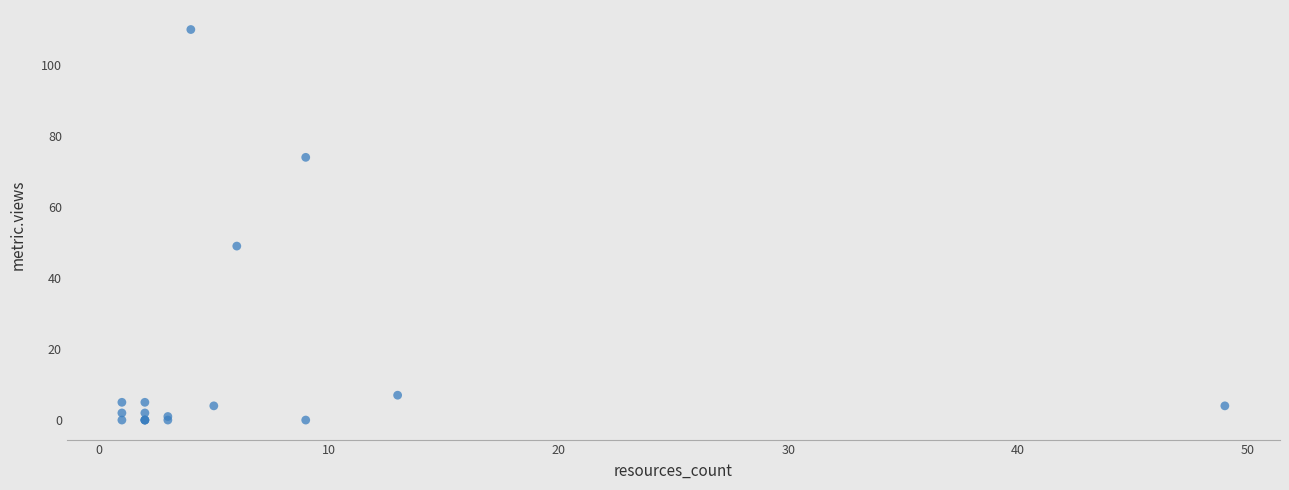

What Y value in the scatter plot is closest to 55?

49